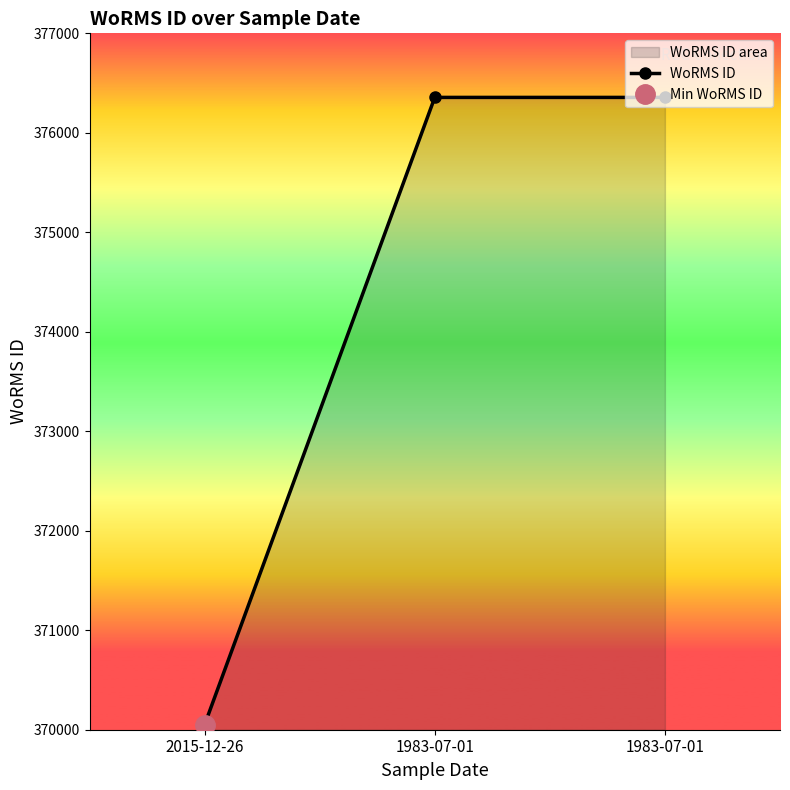

What is the ratio of the value at 1983-07-01 to the value at 2015-12-26?

1.0